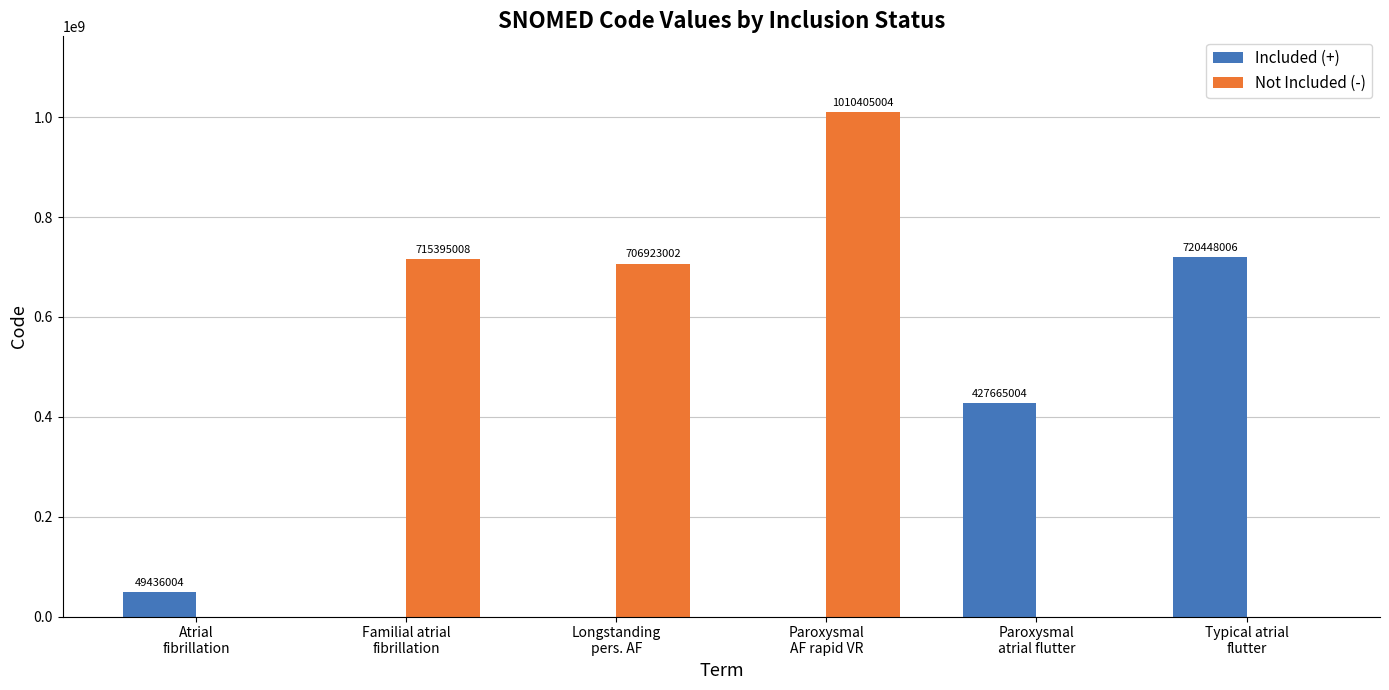

What is the highest value of the Not Included (-) series?

1010405004